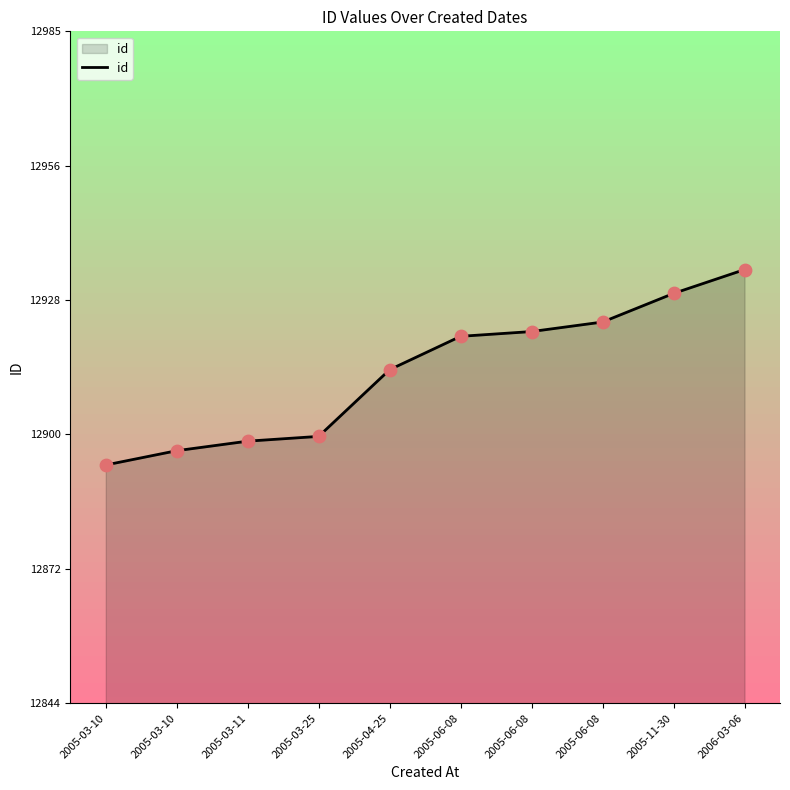

What is the ratio of the value at 2005-03-10 to the value at 2005-06-08?

1.0